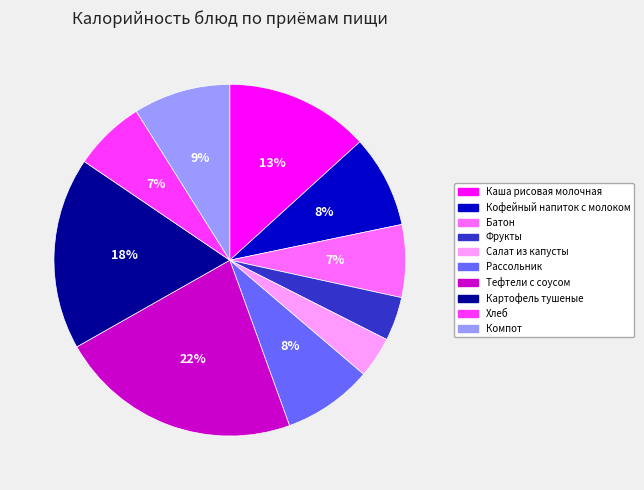

What is the largest slice in the pie chart?

Тефтели с соусом